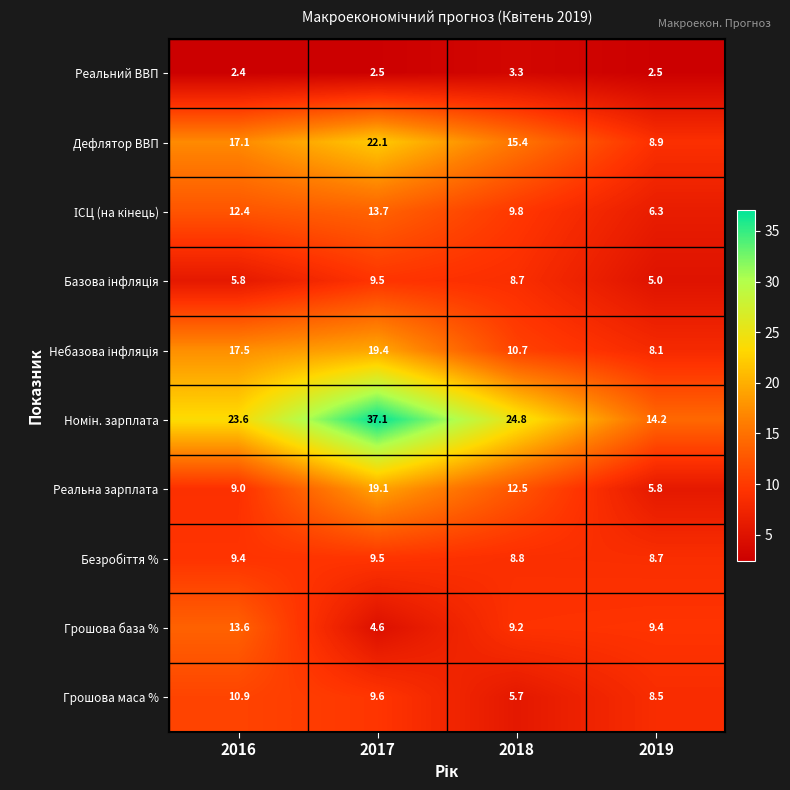

What is the minimum value for Реальна зарплата?

5.8